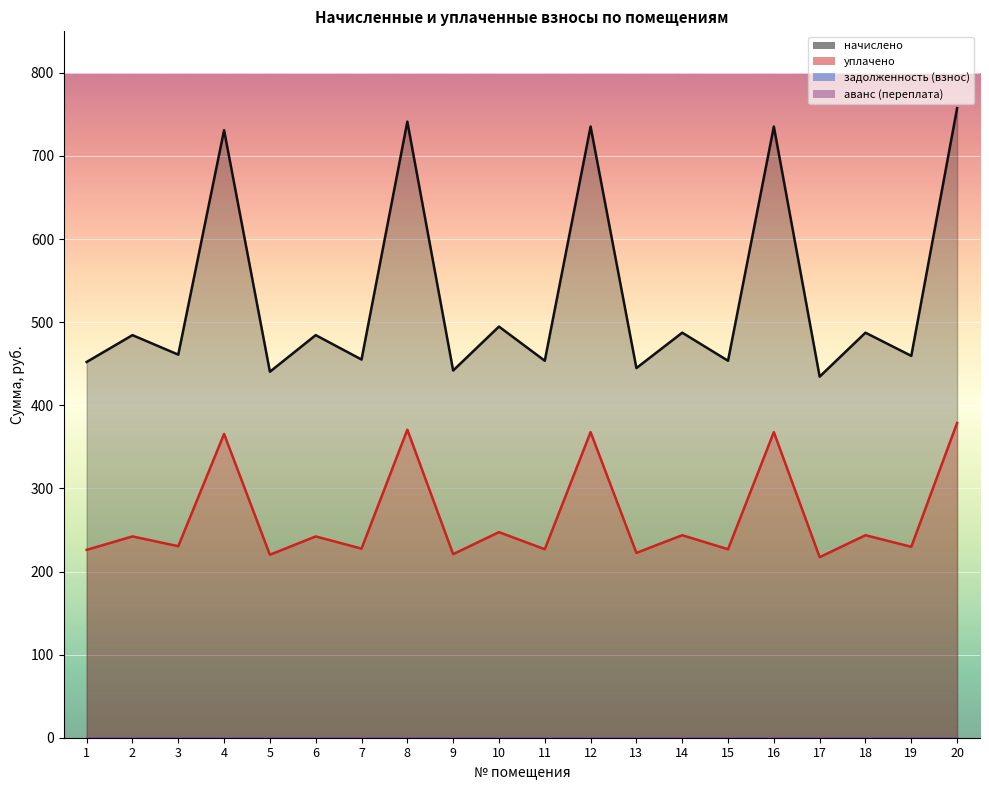

List the series in order of their overall mean, lowest first.

уплачено, начислено